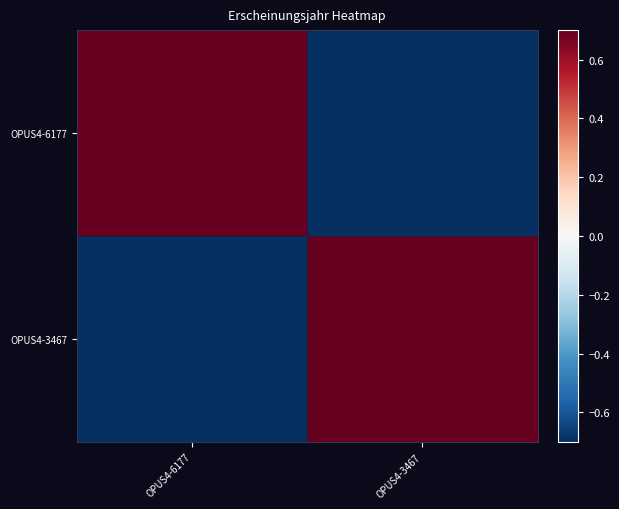

At how many categories does at least one series exceed 0?

2